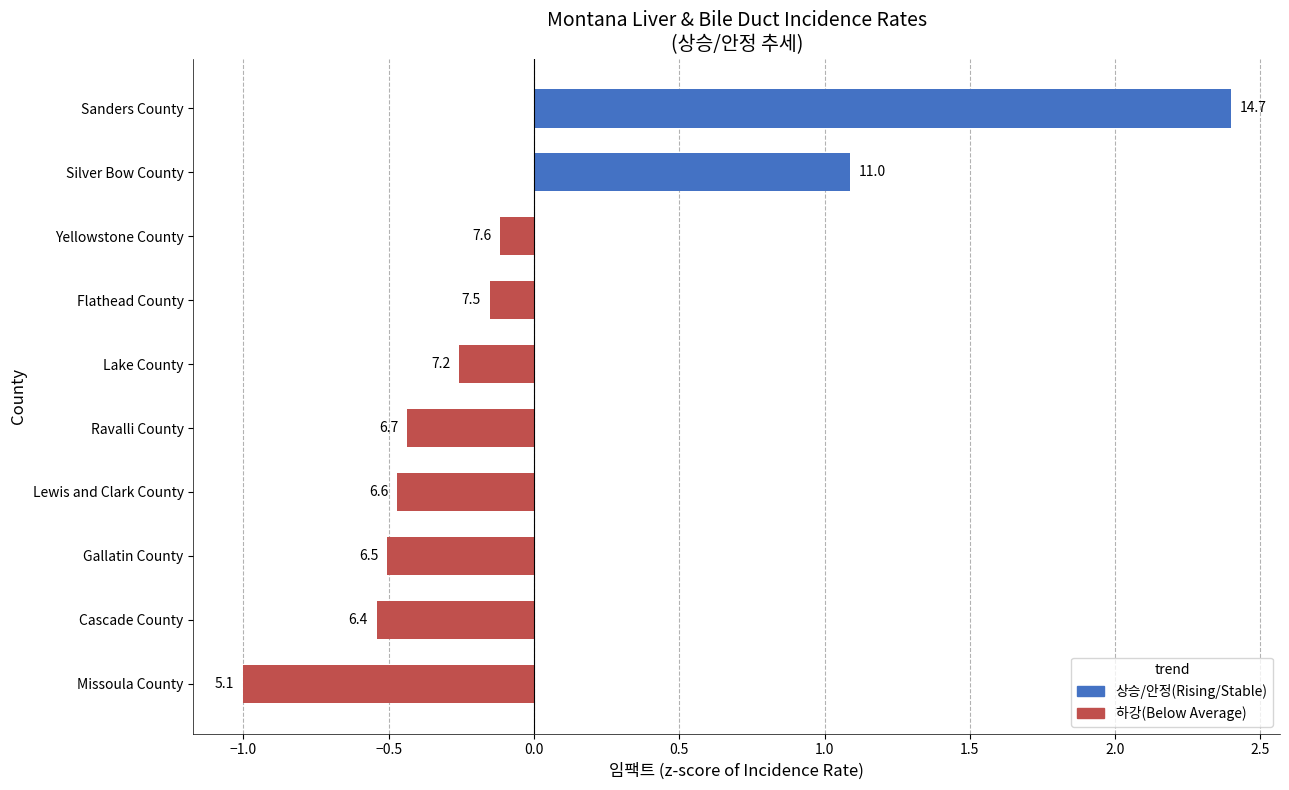

Are the bars horizontal?

Yes